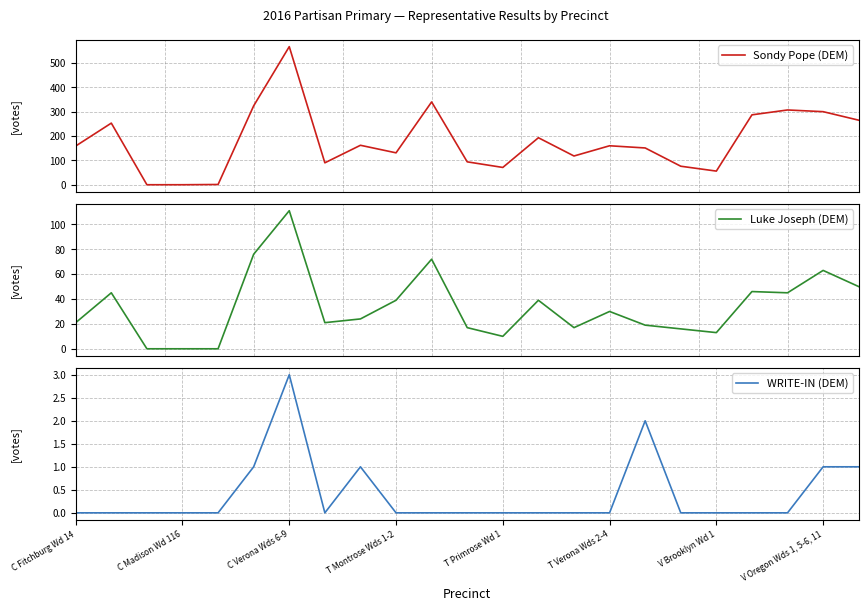

What is the value of the WRITE-IN (DEM) point at the 7th from the left?

3